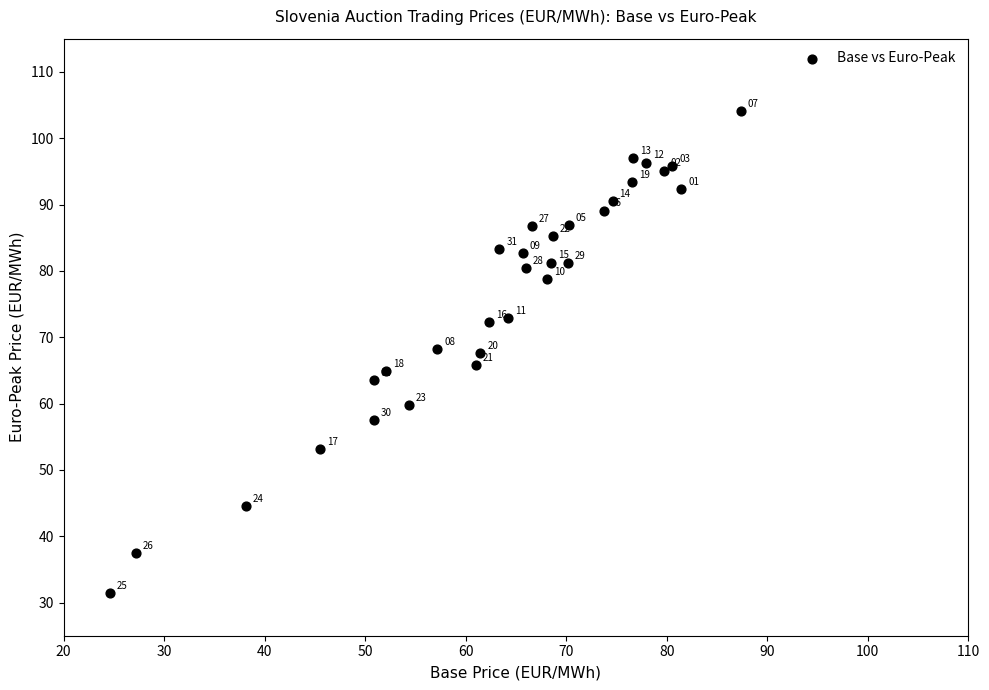

What Y value in the scatter plot is closest to 67?

67.6